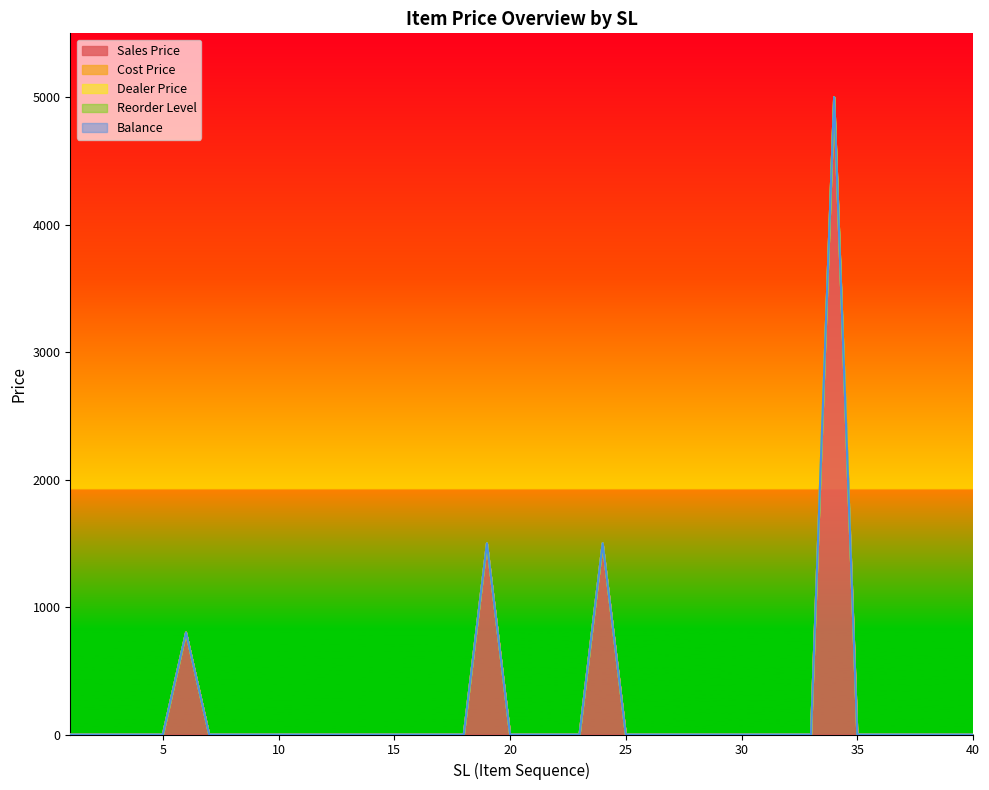

Which category has the lowest value across all series?

1